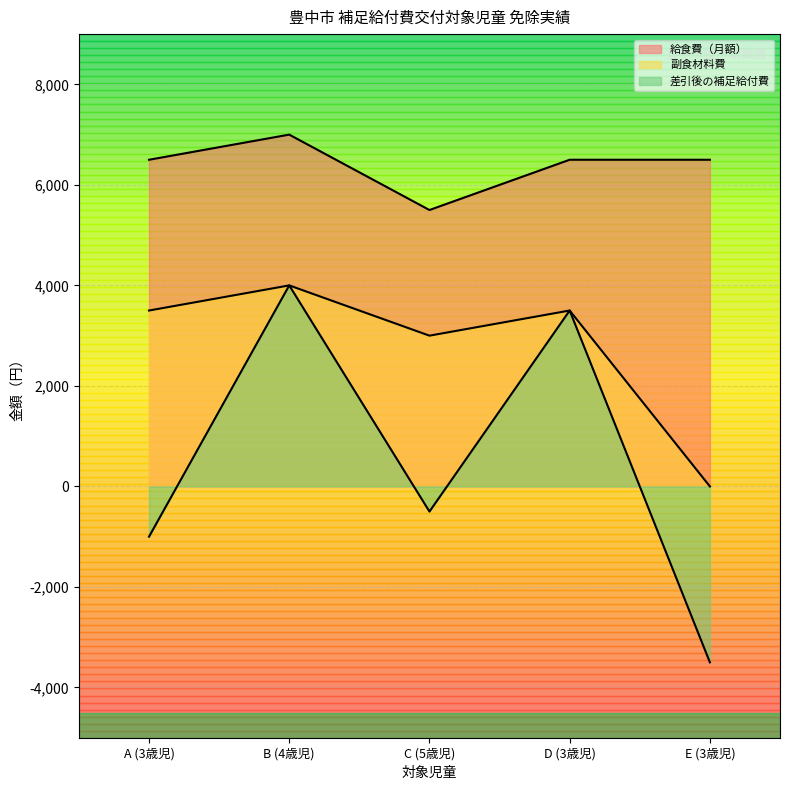

Reading left to right, list all the values displayed in this chart.

給食費（月額）: 6500	7000	5500	6500	6500
副食材料費: 3500	4000	3000	3500	0
差引後の補足給付費: -1000	4000	-500	3500	-3500